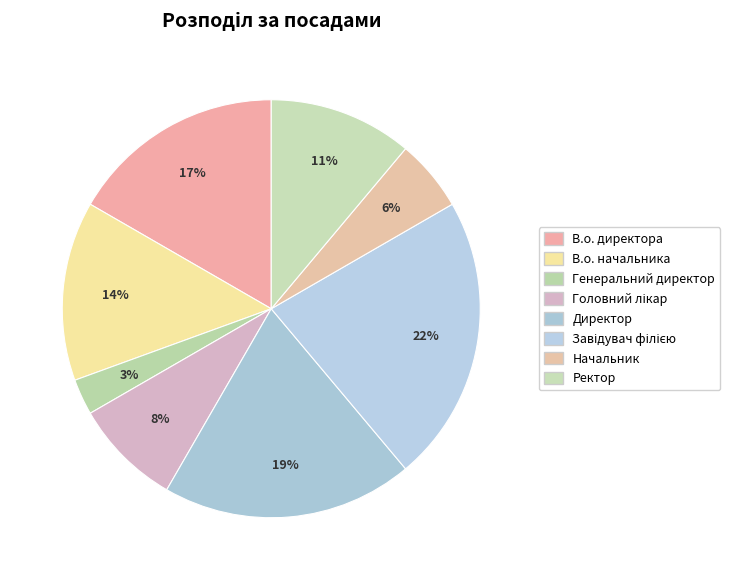

How many slices are in this pie chart?

8